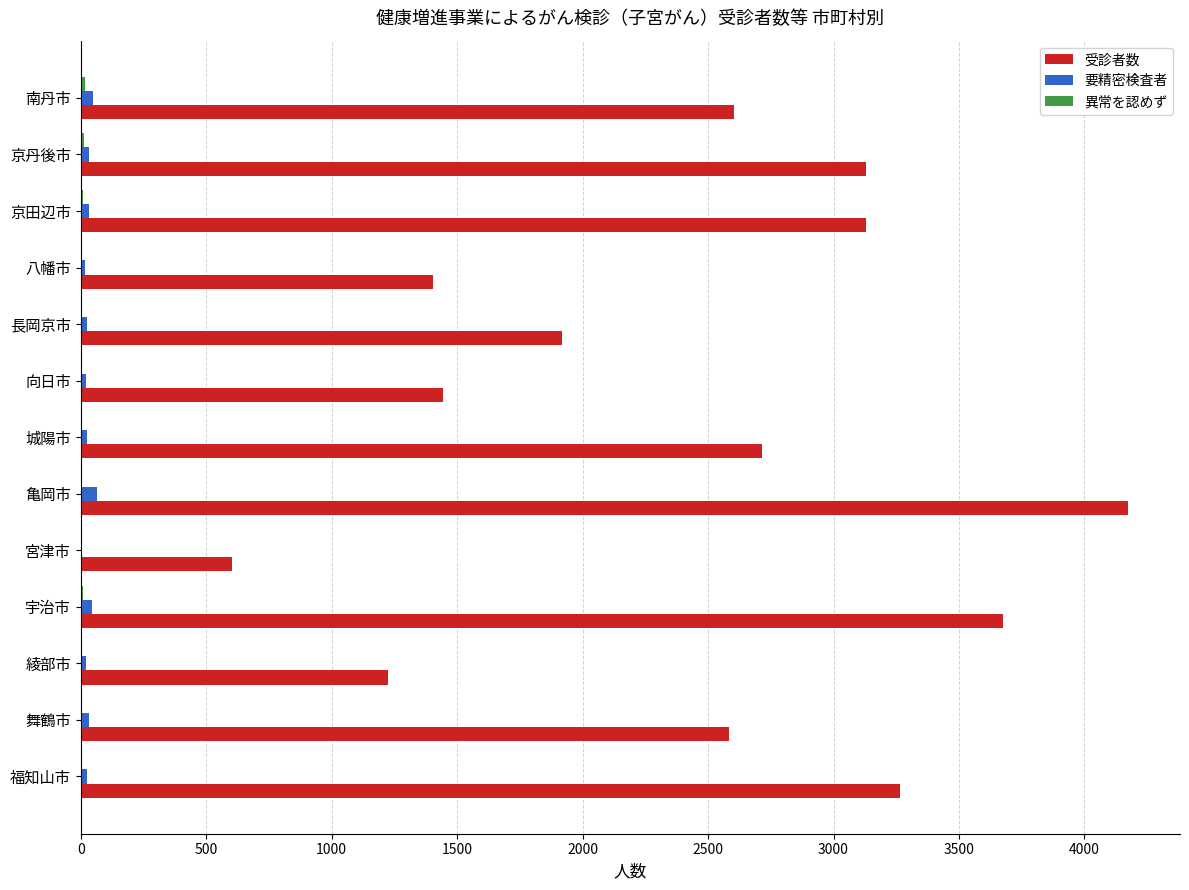

What is the maximum value for 受診者数?

4172